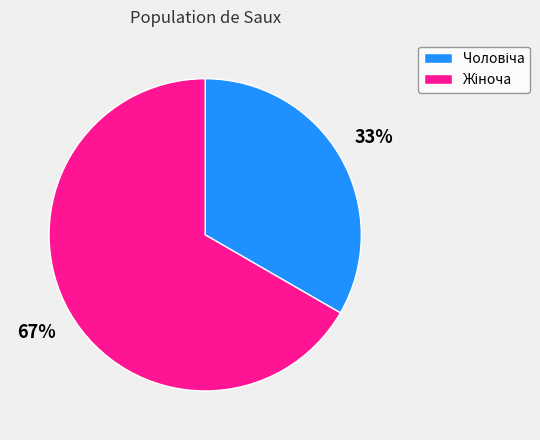

Does any single category account for the majority?

Yes